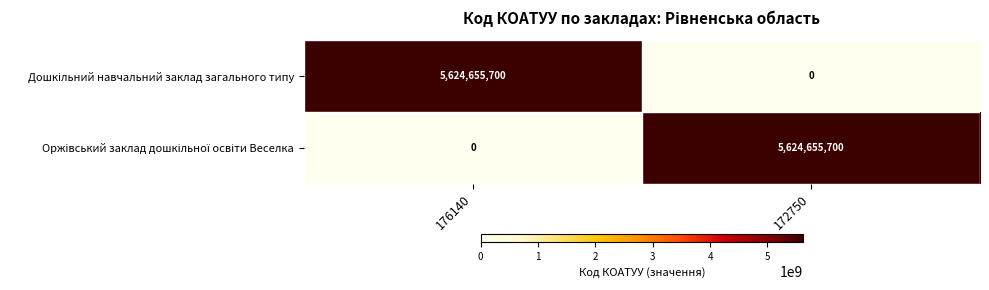

What is the difference between the highest and lowest values at 172750?

5624655700